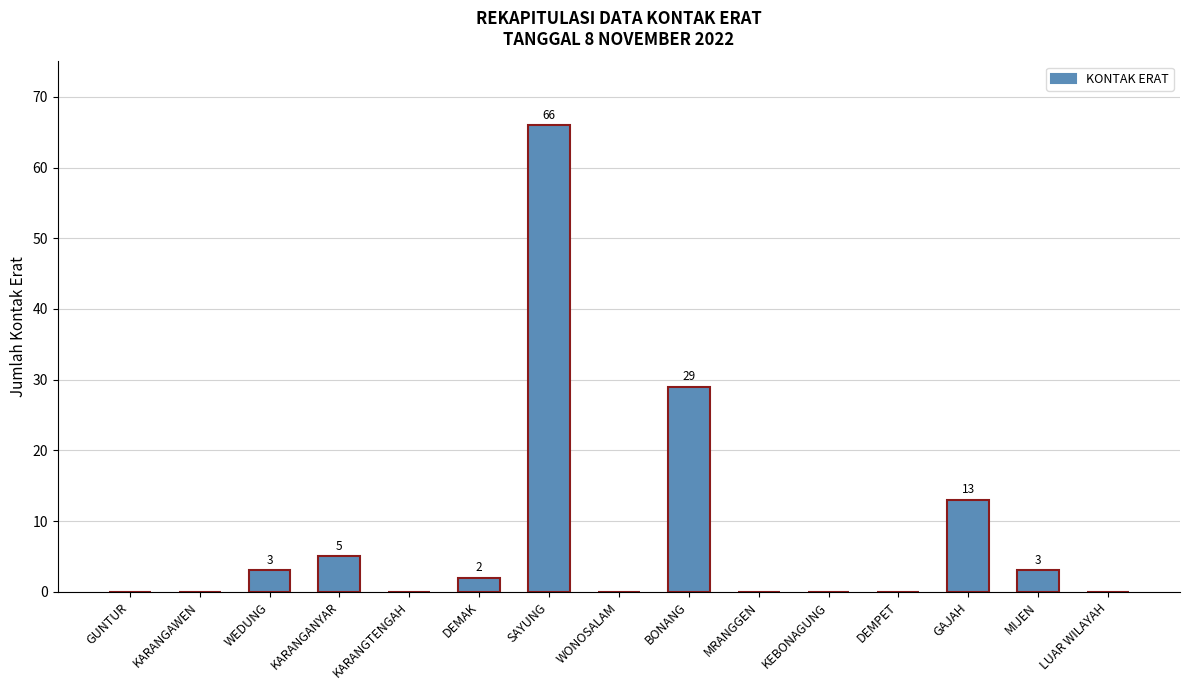

What value does the data have at GAJAH, to the nearest 5?

15